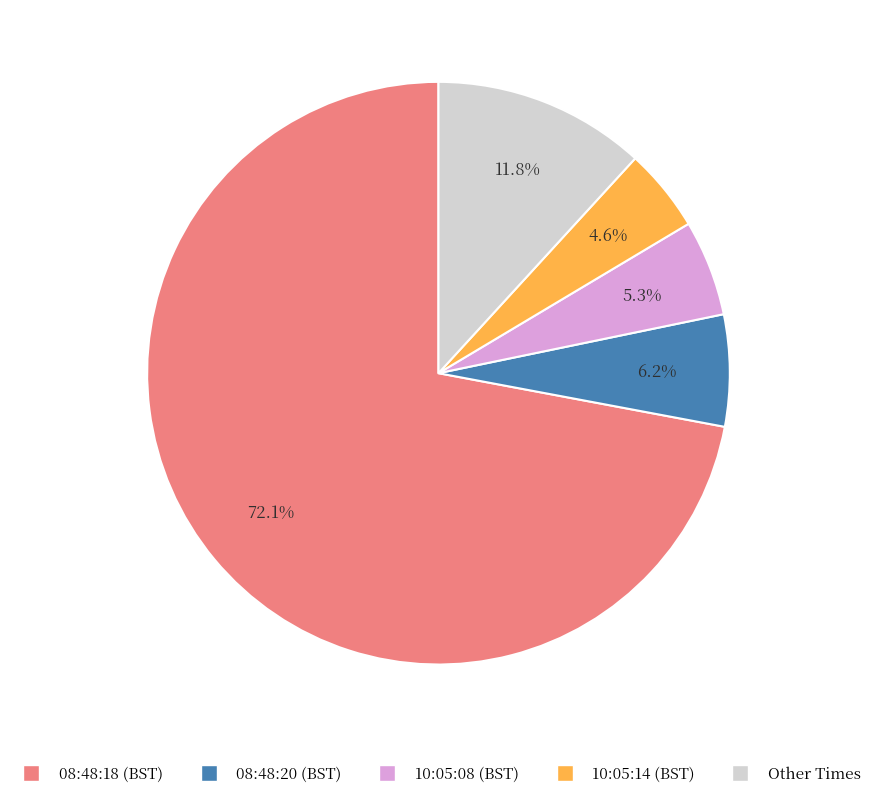

What is the smallest slice in the pie chart?

10:05:14 (BST)